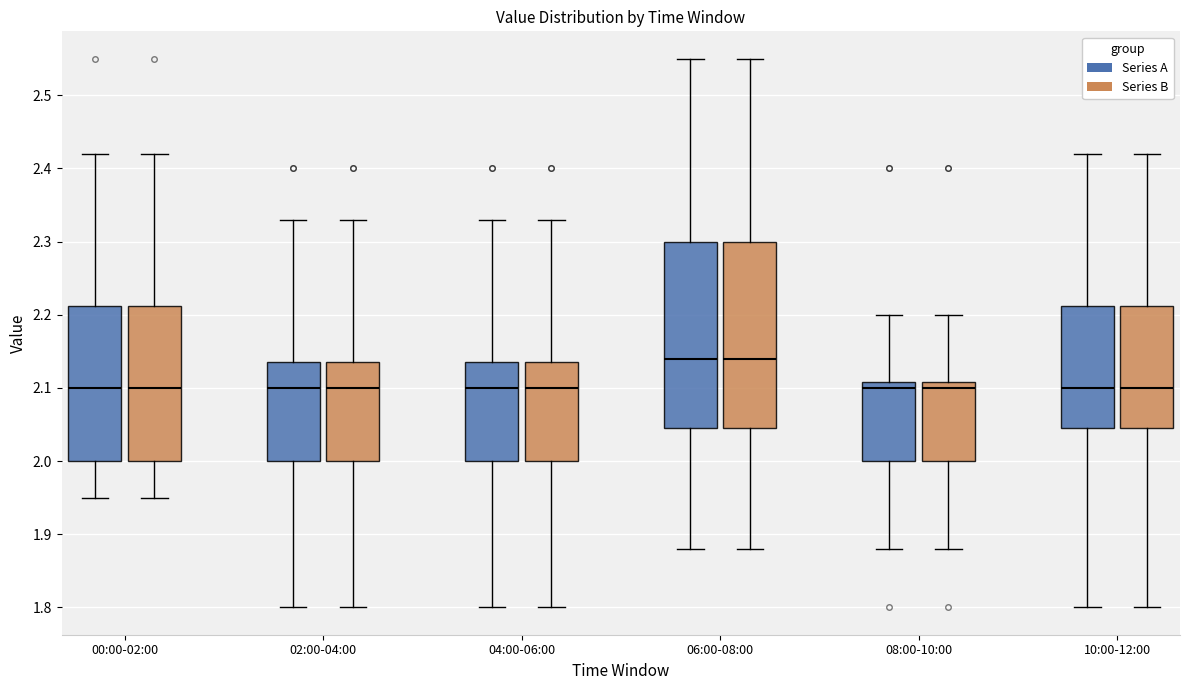

Where is the upper edge of the box for 08:00-10:00 (Series B) on the y-axis? The values are not printed on the chart, so give them approximately, as read against the axis.

2.11